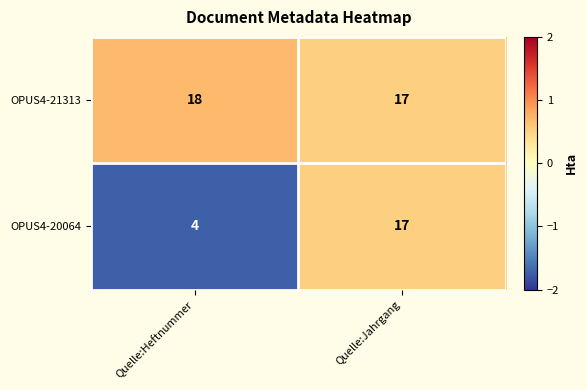

Which series has the largest range (max minus min)?

OPUS4-20064